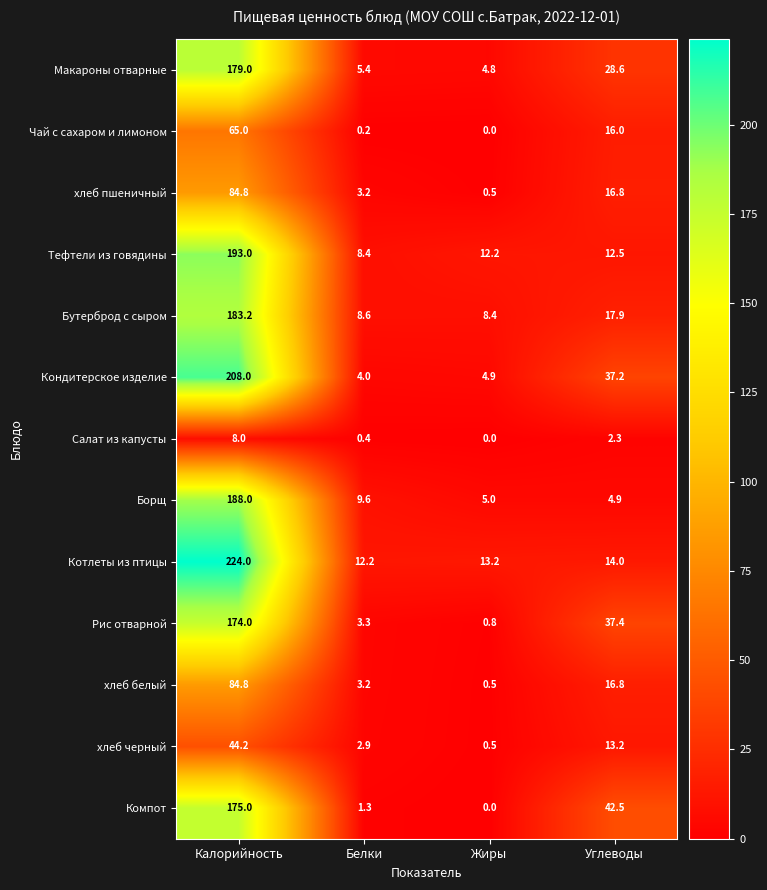

How many categories are shown in the chart?

4